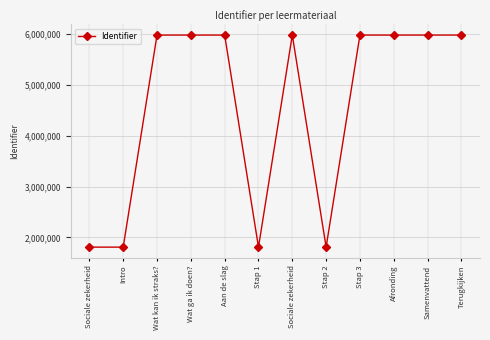

Rank the categories by value from highest to lowest.

Terugkijken, Samenvattend, Afronding, Stap 3, Sociale zekerheid, Aan de slag, Wat ga ik doen?, Wat kan ik straks?, Stap 2, Stap 1, Intro, Sociale zekerheid